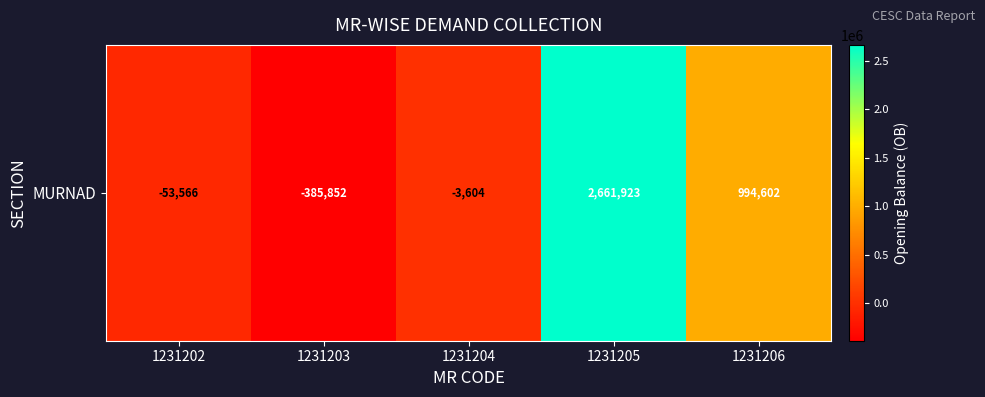

What is the sum of all values?

3213502.0